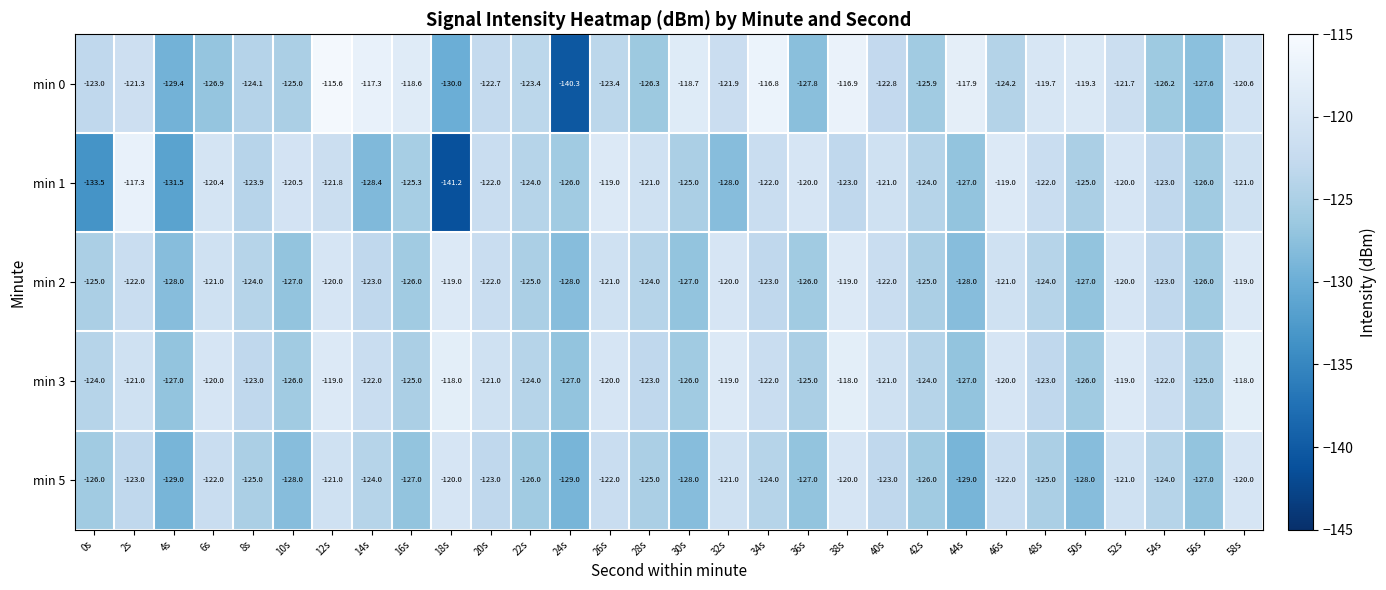

At which label does min 1 first exceed -123?

2s